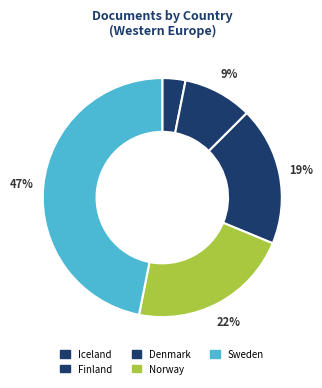

Between Sweden and Iceland, which is larger?

Sweden